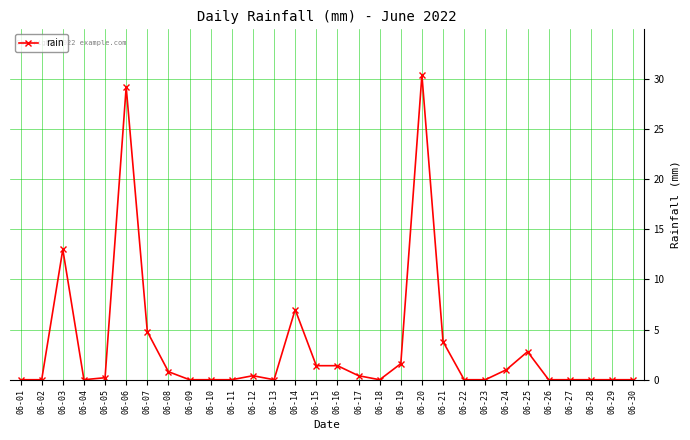

Which label corresponds to the largest value in the chart?

06-20